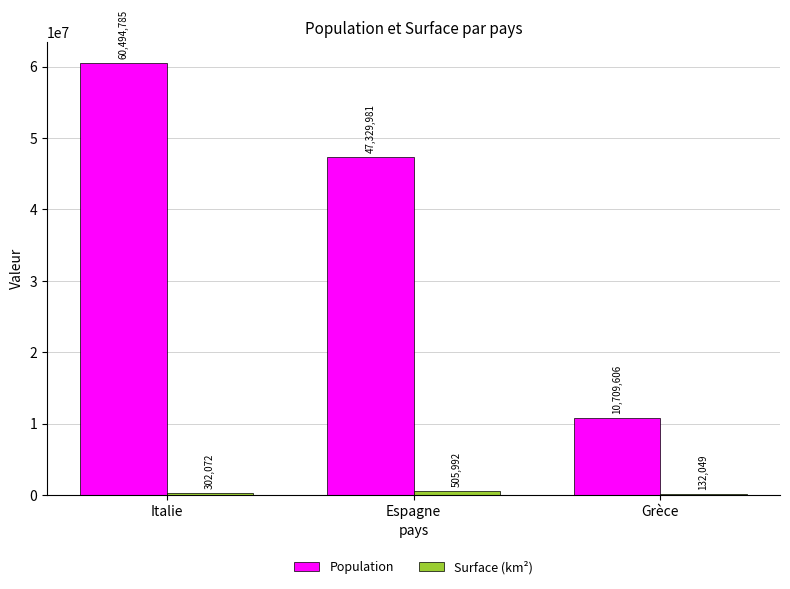

At which label does Population first exceed 47329981?

Italie